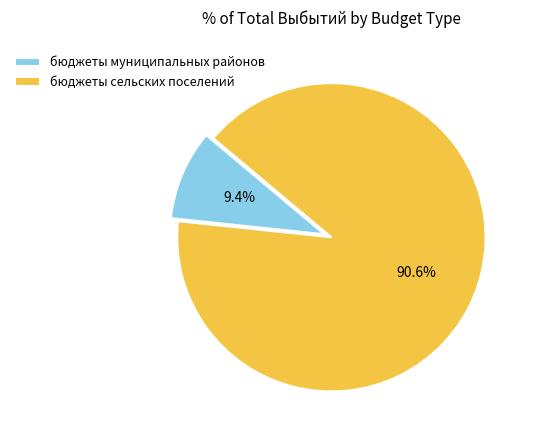

The бюджеты сельских поселений slice represents 99% of the pie. True or false?

False